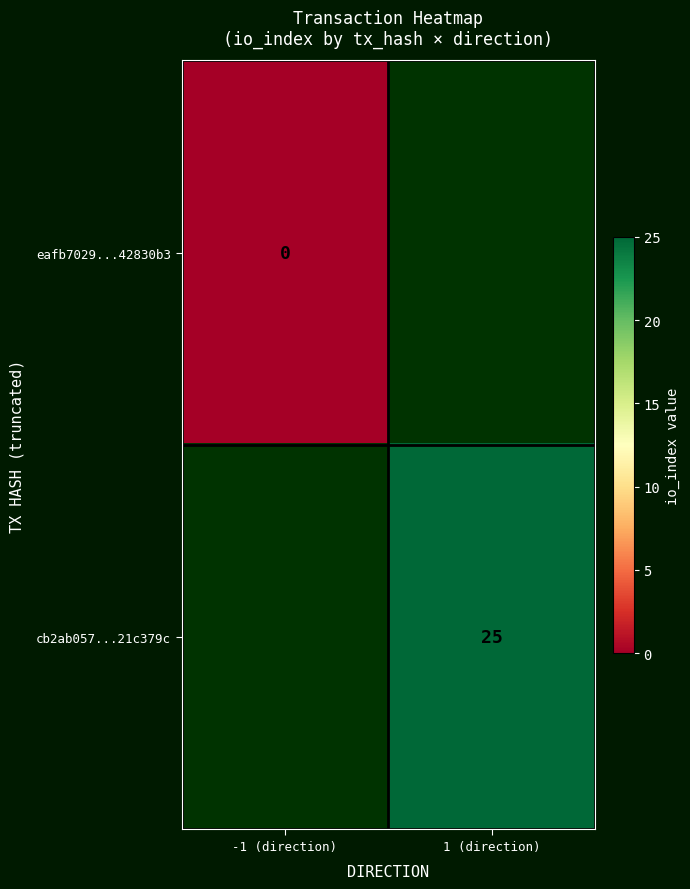

Is it true that cb2ab057...21c379c equals 25.0 at 1 (direction)?

True